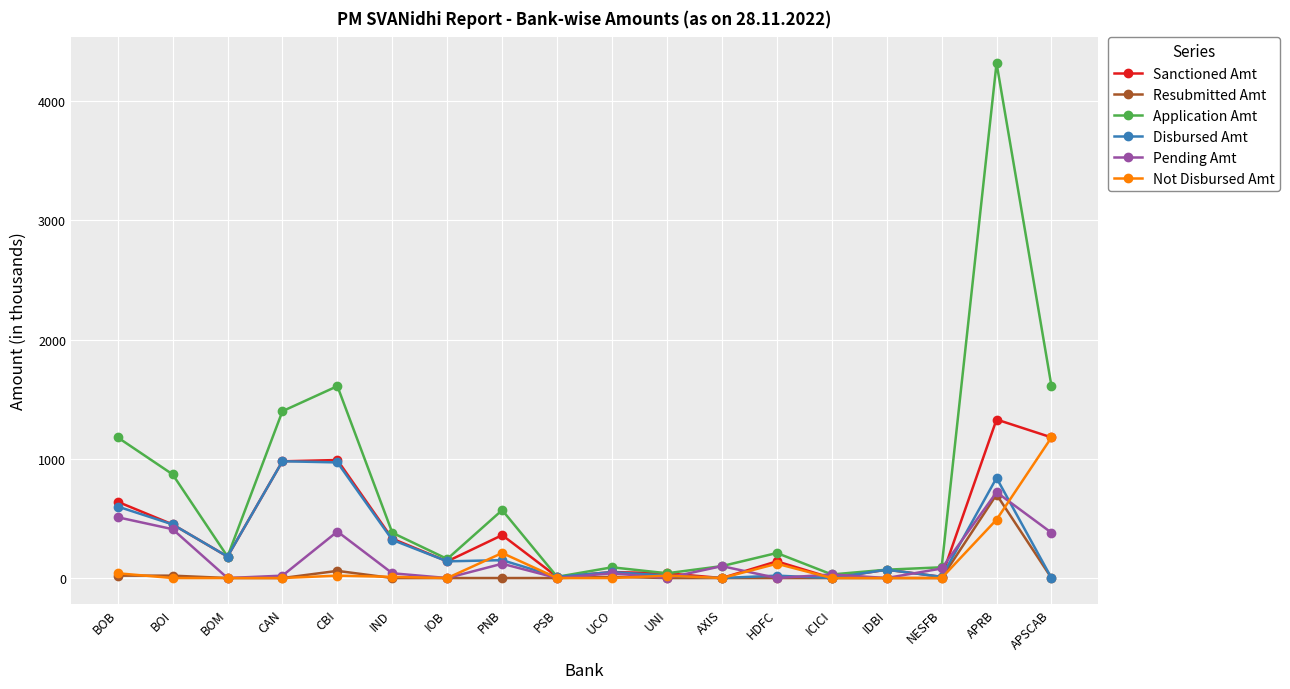

At which category is the sum across all series the highest?

APRB